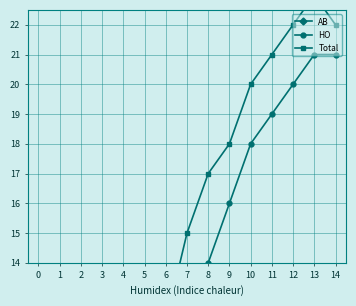

List the series in order of their peak value, highest first.

Total, HO, AB